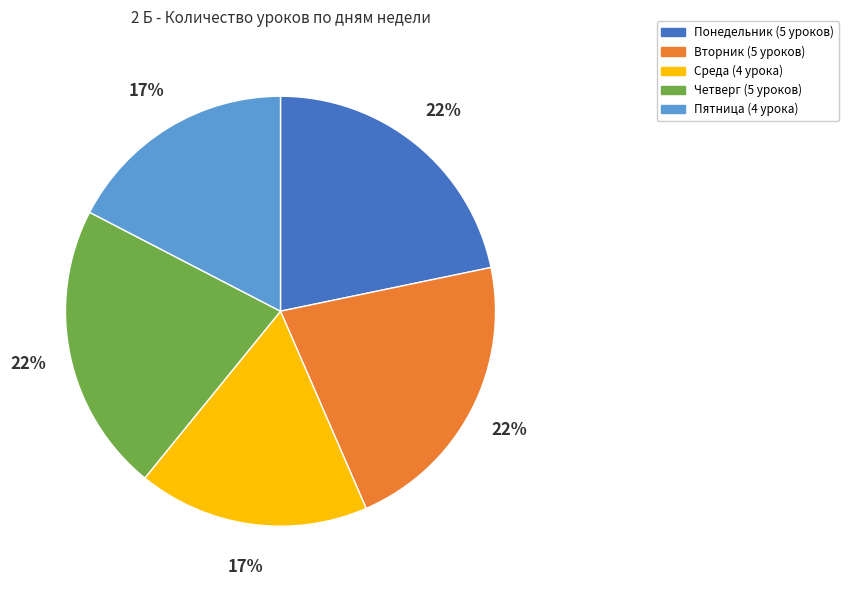

To the nearest percent, what is the combined percentage of Среда (4 урока) and Понедельник (5 уроков)?

39%